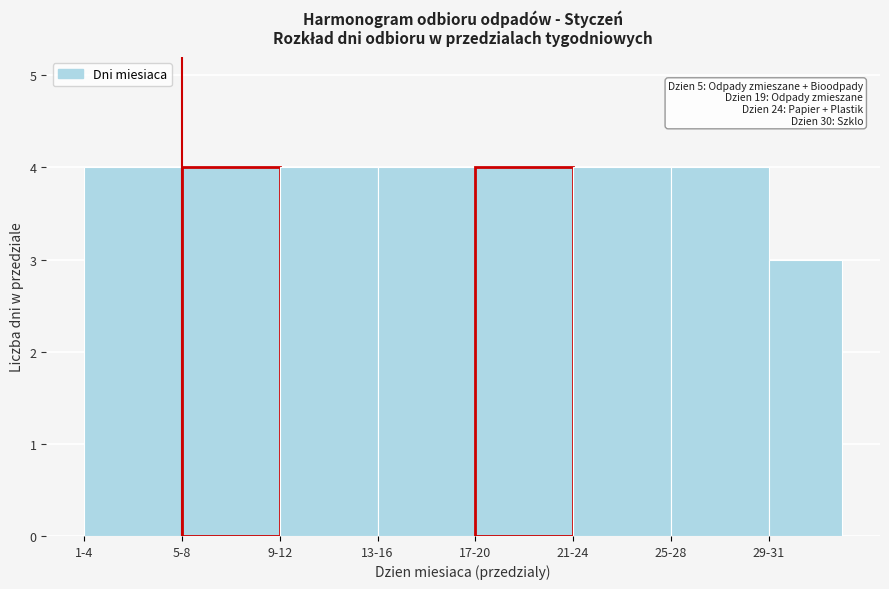

Reading left to right, list all the values displayed in this chart.

4	4	4	4	4	4	4	3